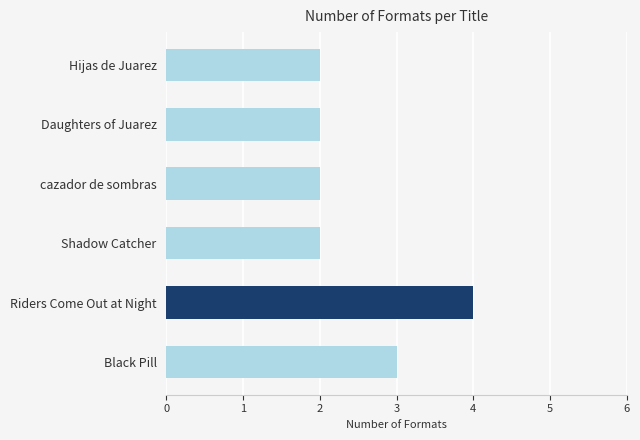

What is the difference between the maximum and minimum values?

2